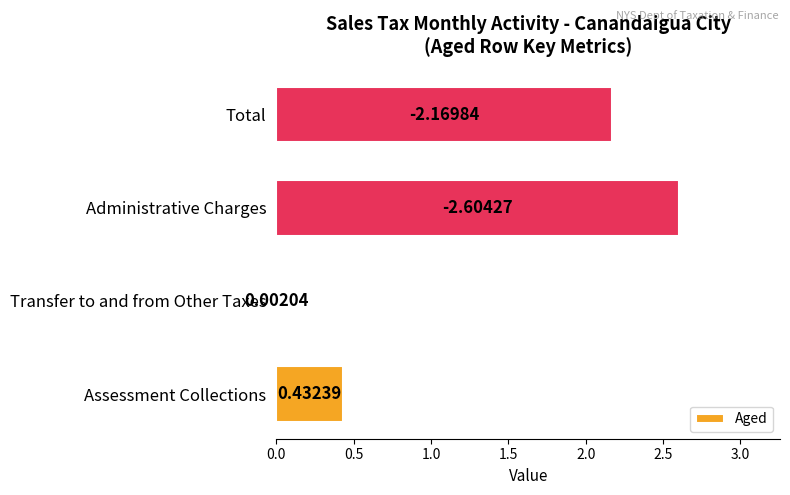

Where is the data nearest to the value 1?

Assessment Collections